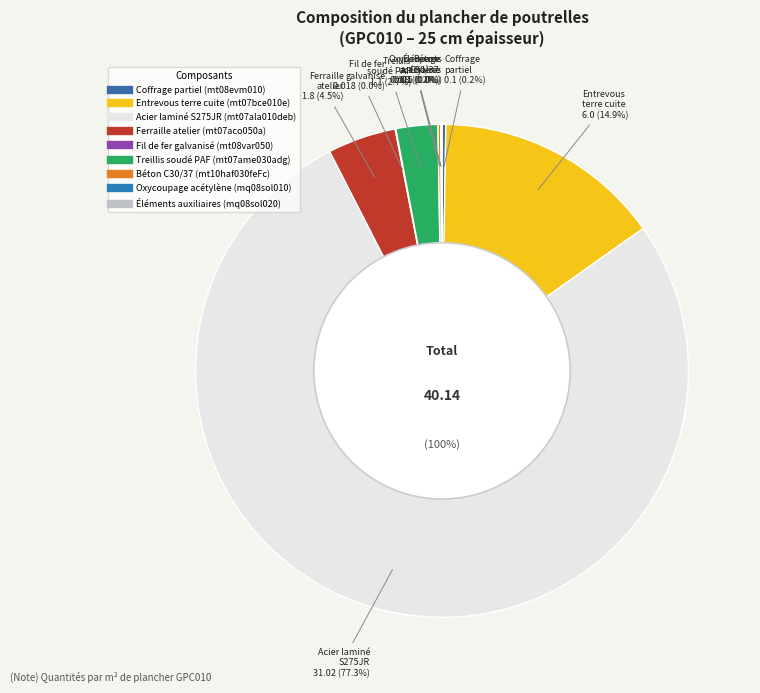

What portion of the pie excludes Acier laminé S275JR (mt07ala010deb)?

22.7%